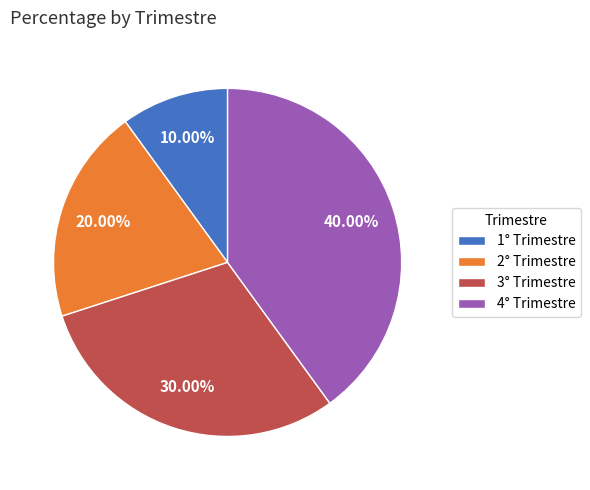

To the nearest percent, what is the average slice percentage?

25%